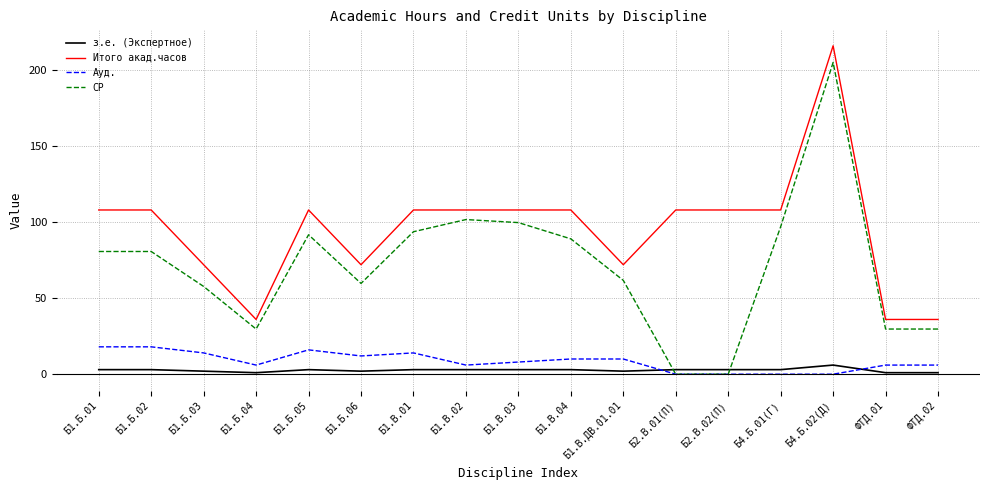

What is the highest value of the Ауд. series?

18.0